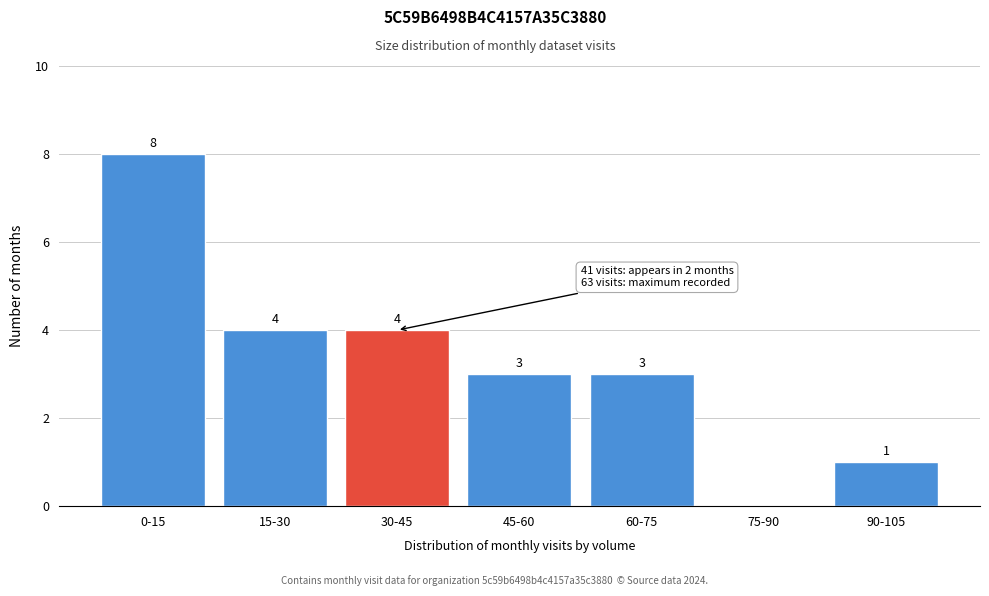

Reading left to right, list all the values displayed in this chart.

0-15=8	15-30=4	30-45=4	45-60=3	60-75=3	75-90=0	90-105=1